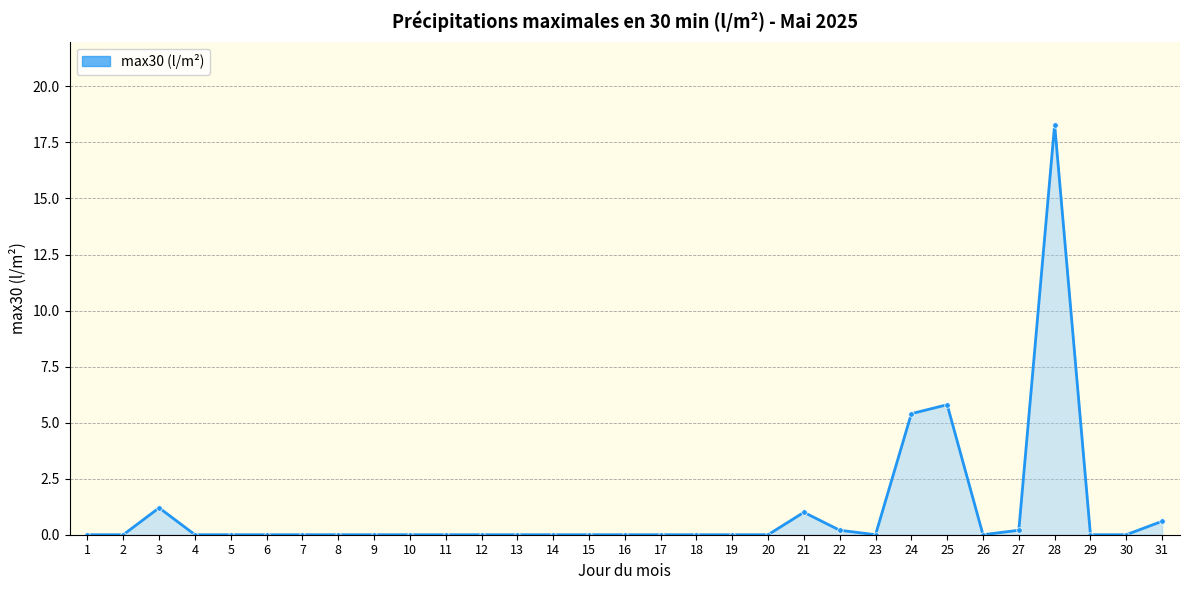

What is the greatest value displayed?

18.3